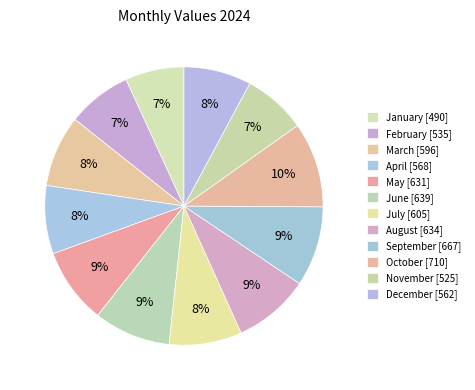

What percentage is NOT represented by February?

92.5%